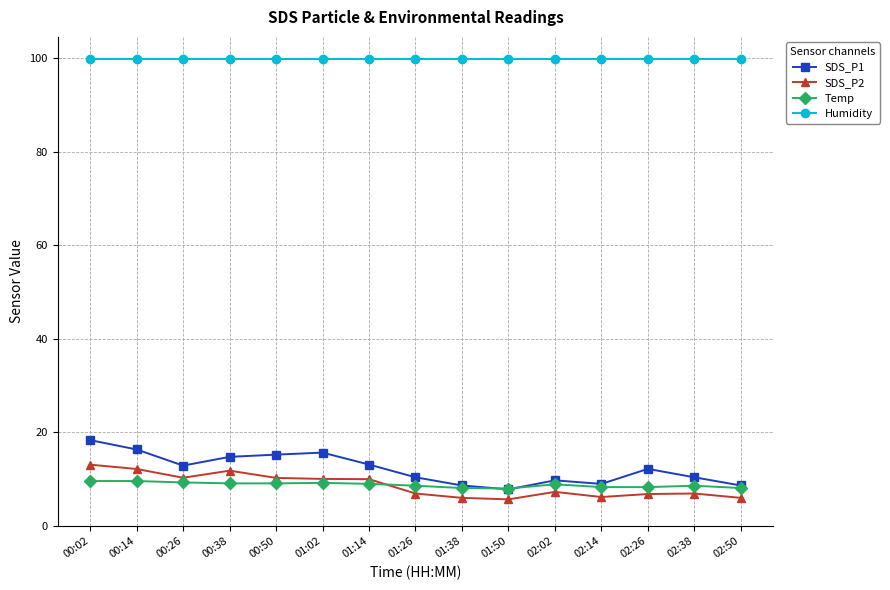

What position from the left is 01:50?

10